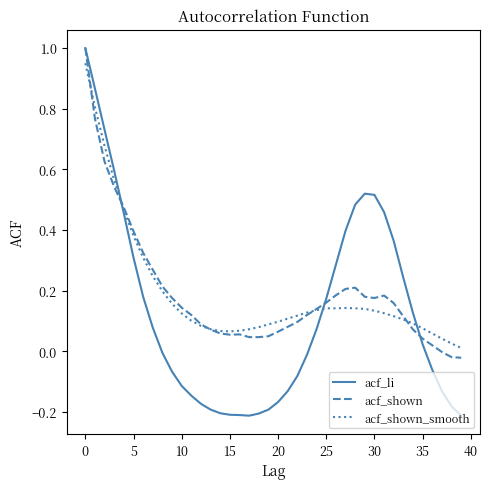

Which series has the largest range (max minus min)?

acf_li